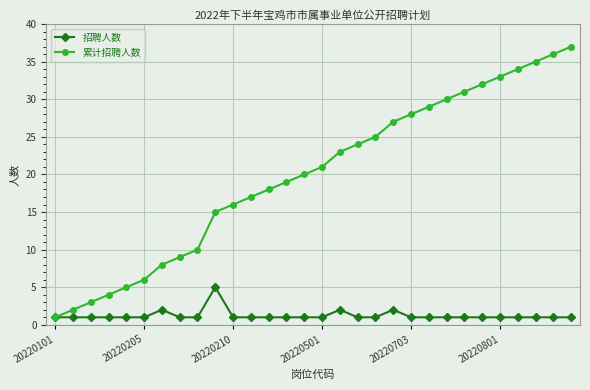

Reading left to right, extract all data points from this chart.

招聘人数: 1	1	1	1	1	1	2	1	1	5	1	1	1	1	1	1	2	1	1	2	1	1	1	1	1	1	1	1	1	1
累计招聘人数: 1	2	3	4	5	6	8	9	10	15	16	17	18	19	20	21	23	24	25	27	28	29	30	31	32	33	34	35	36	37